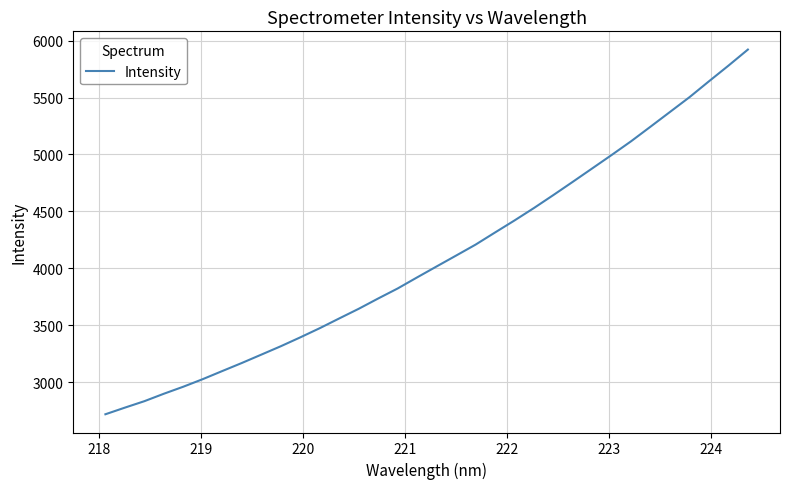

What is the difference between the maximum and minimum values?

3201.5